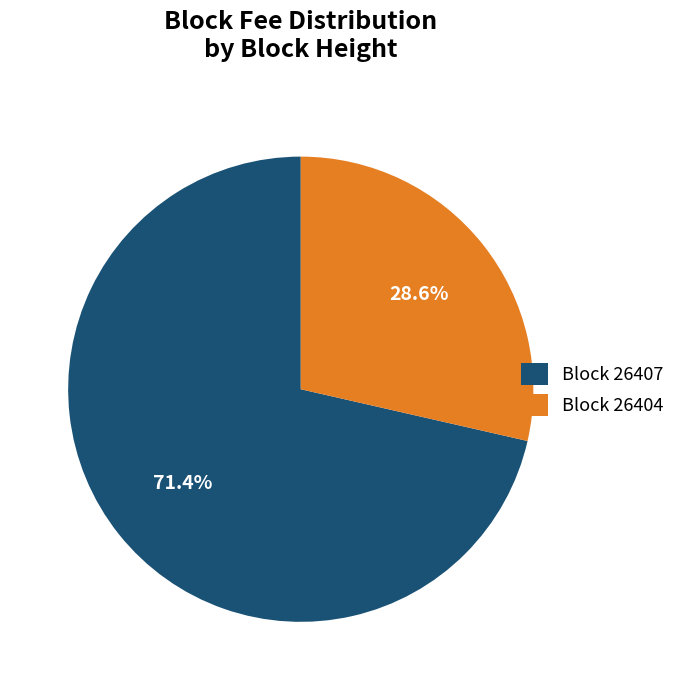

How much of the chart is everything except Block 26404?

71.4%